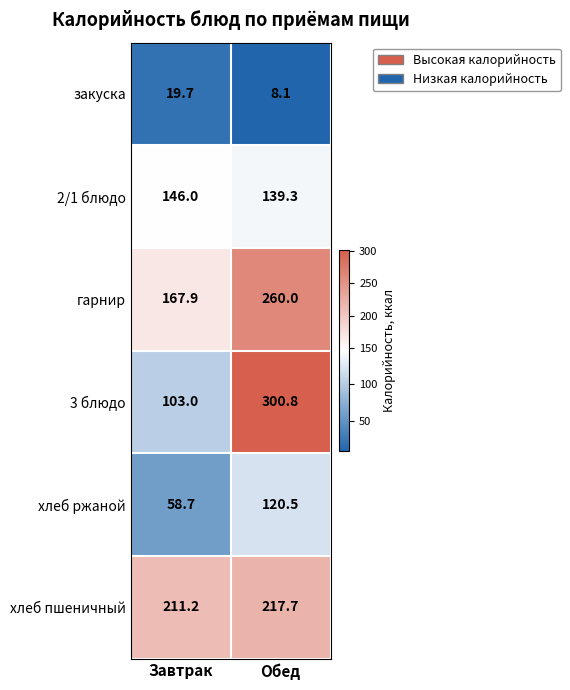

Reading right to left, list all the values displayed in this chart.

закуска: 8.1	19.7
2/1 блюдо: 139.3	146.0
гарнир: 260.0	167.9
3 блюдо: 300.8	103.0
хлеб ржаной: 120.5	58.7
хлеб пшеничный: 217.7	211.2